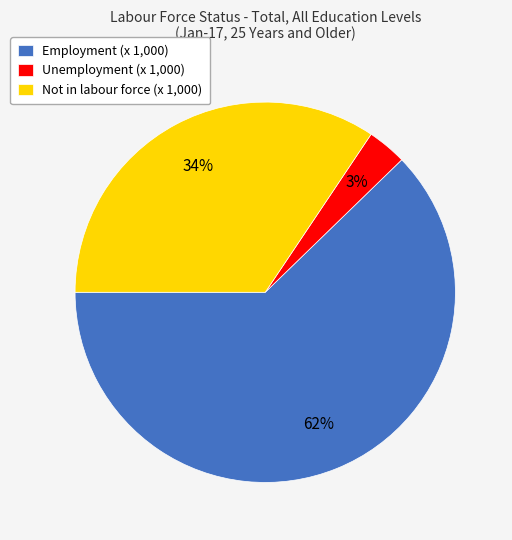

Does Employment (x 1,000) account for over 50% of the chart?

Yes